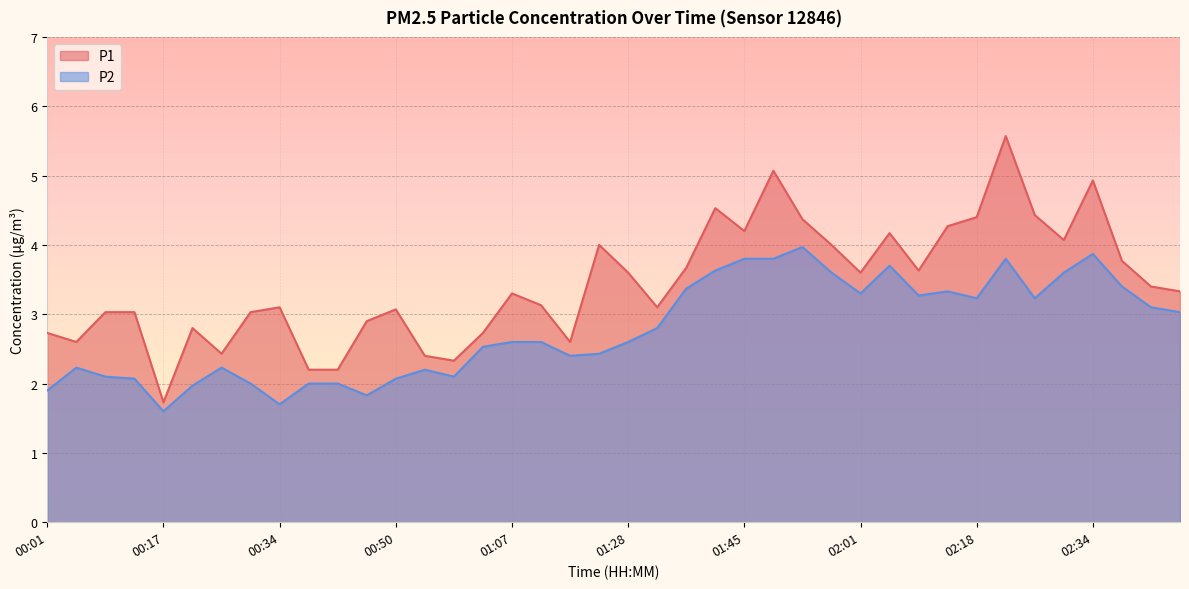

True or false: P2 and P1 intersect in this chart.

False